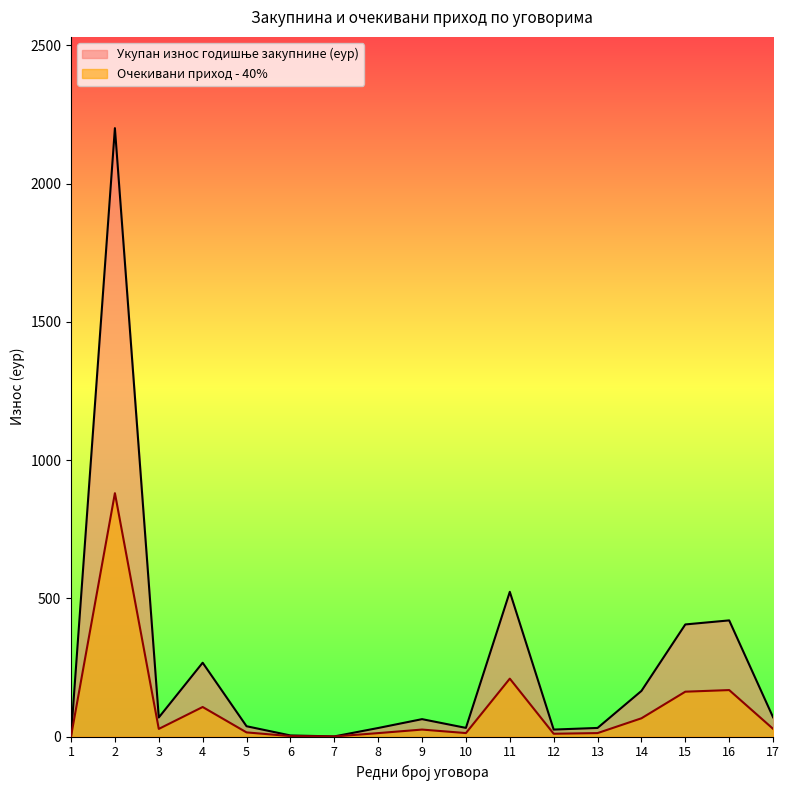

True or false: Очекивани приход - 40% and Укупан износ годишње закупнине (еур) intersect in this chart.

False